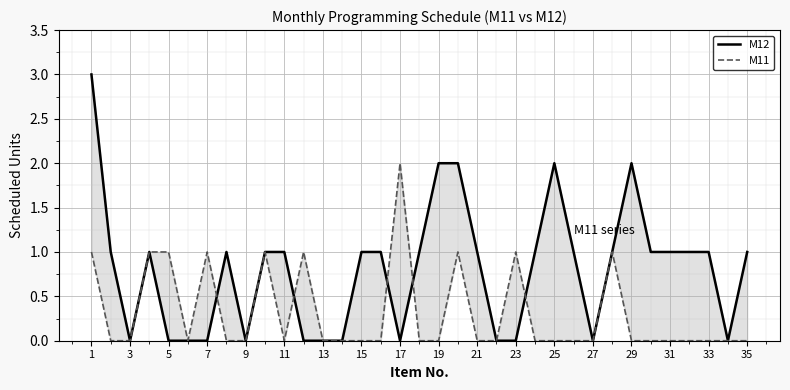

What is the difference between the maximum and minimum values in the M11 series?

2